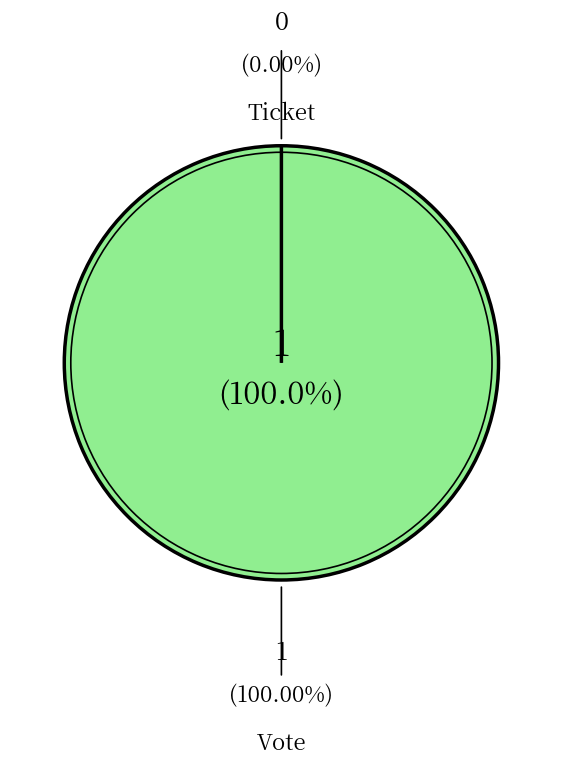

Count the number of slices in the pie.

2